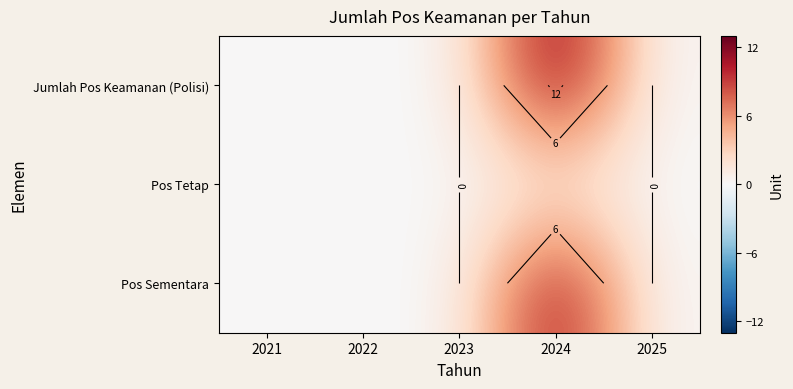

At how many categories does at least one series exceed 7?

1